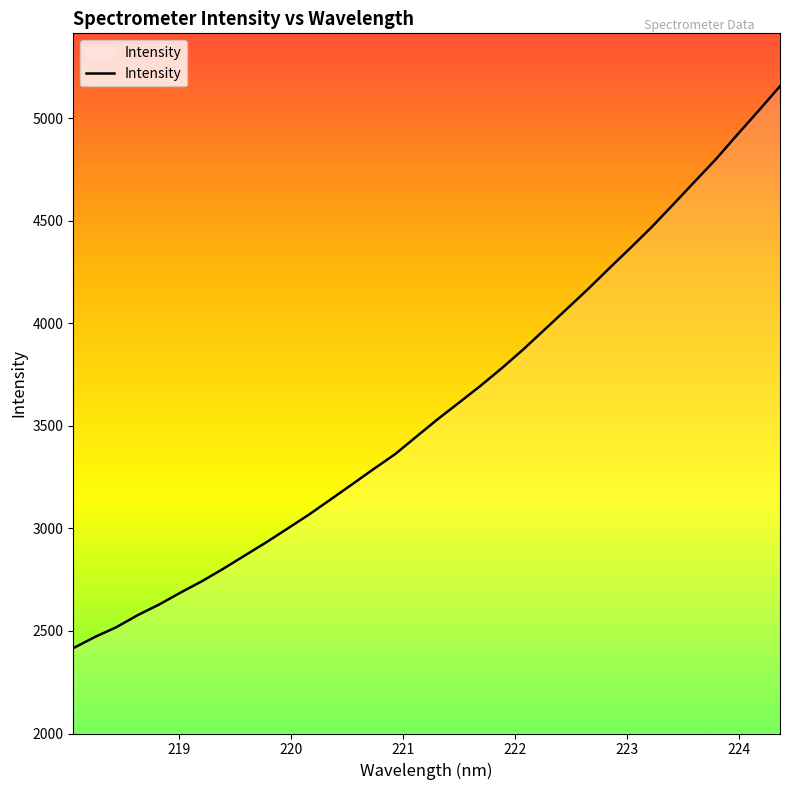

What is the smallest value displayed?

2415.9